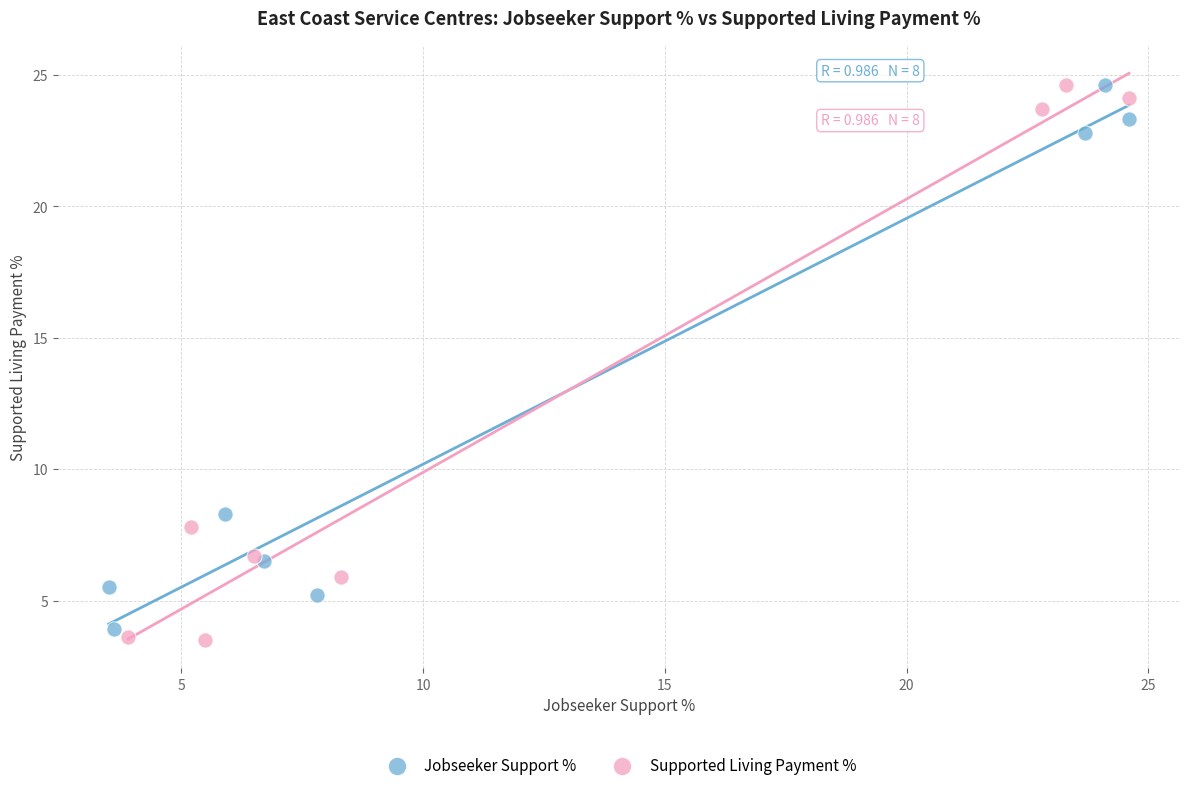

What are all the series names shown in the legend?

Jobseeker Support %, Supported Living Payment %